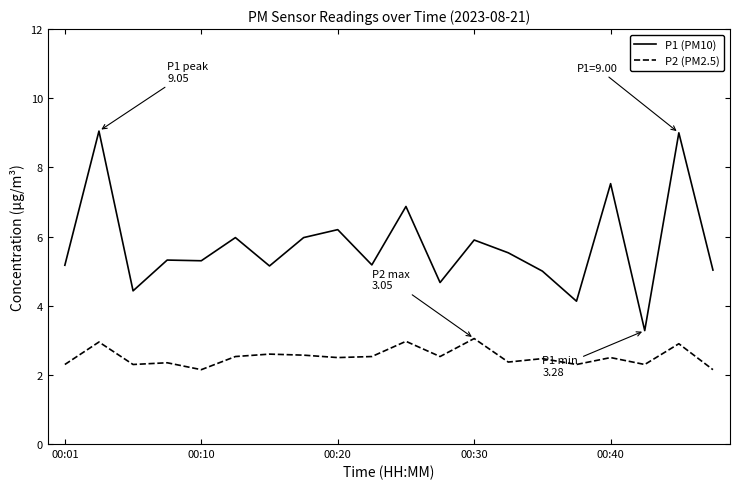

What is the average value of the P2 (PM2.5) series?

2.5